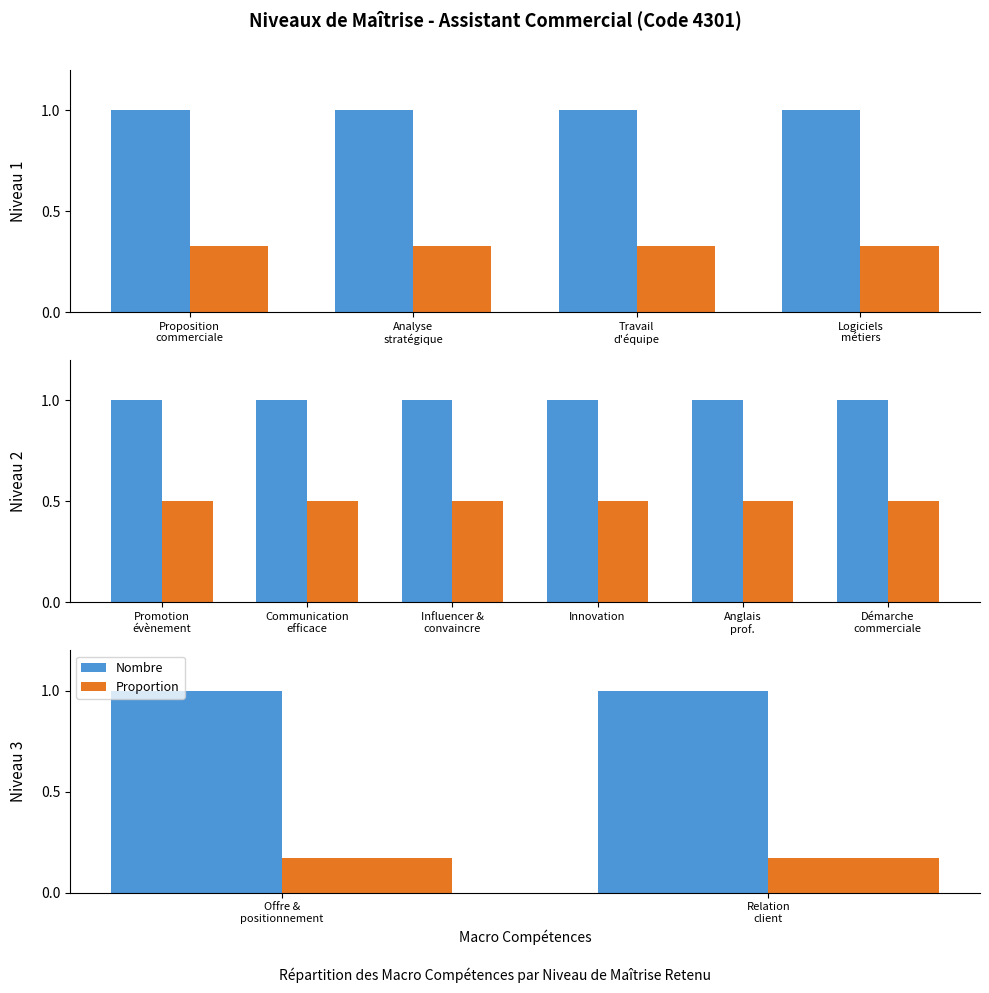

What is the value of the Nombre bar at the 1st from the left?

1.0